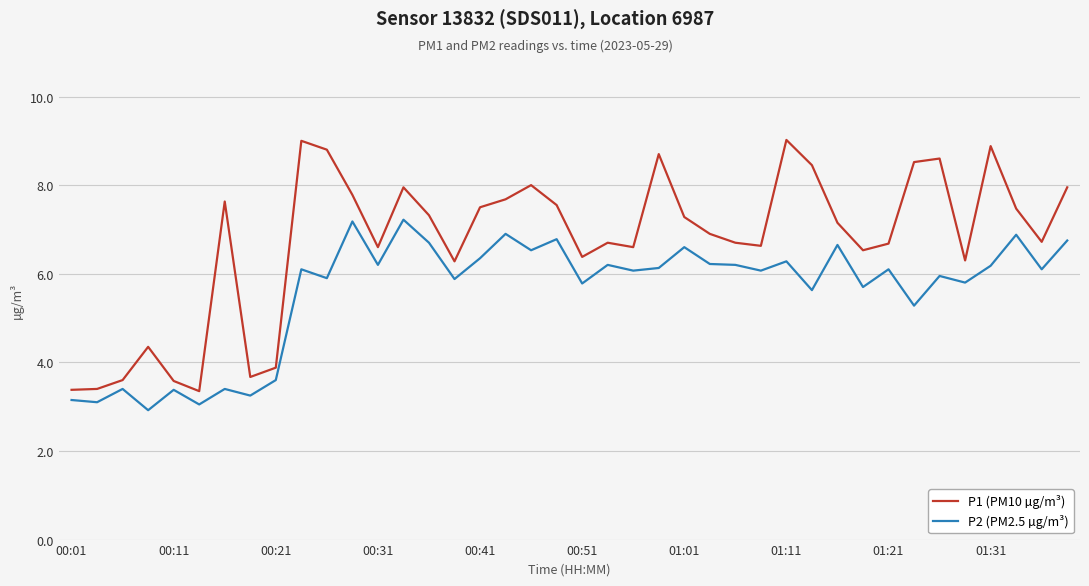

Which series has the largest total across all categories?

P1 (PM10 µg/m³)